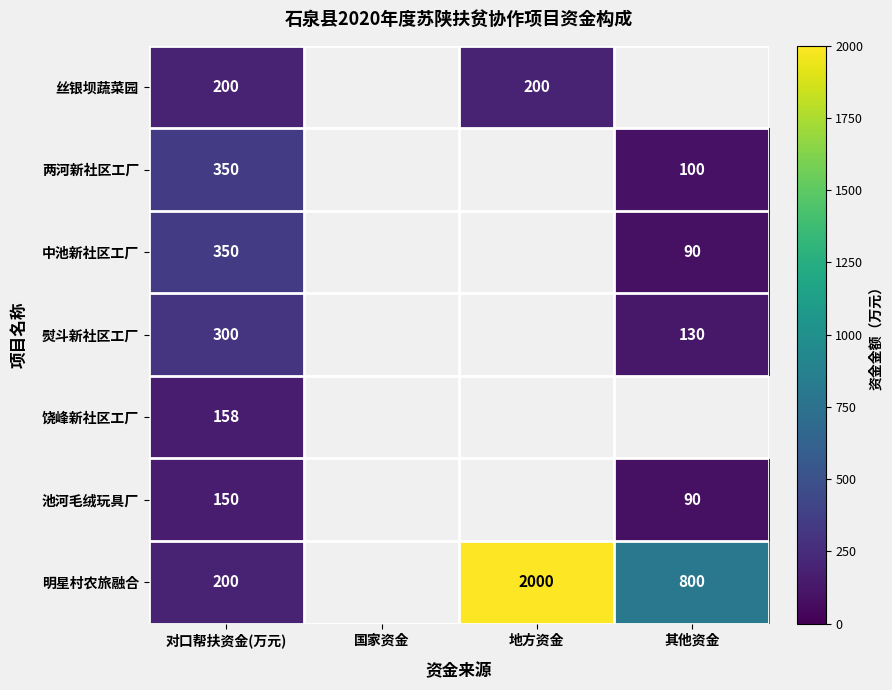

What is the minimum value shown in the chart?

90.0